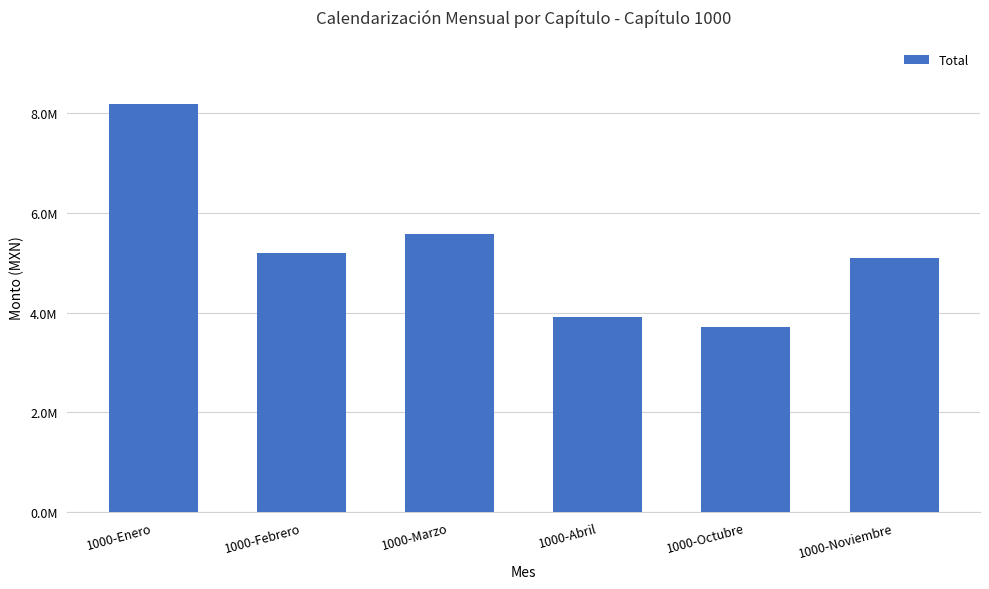

Are the bars horizontal?

No